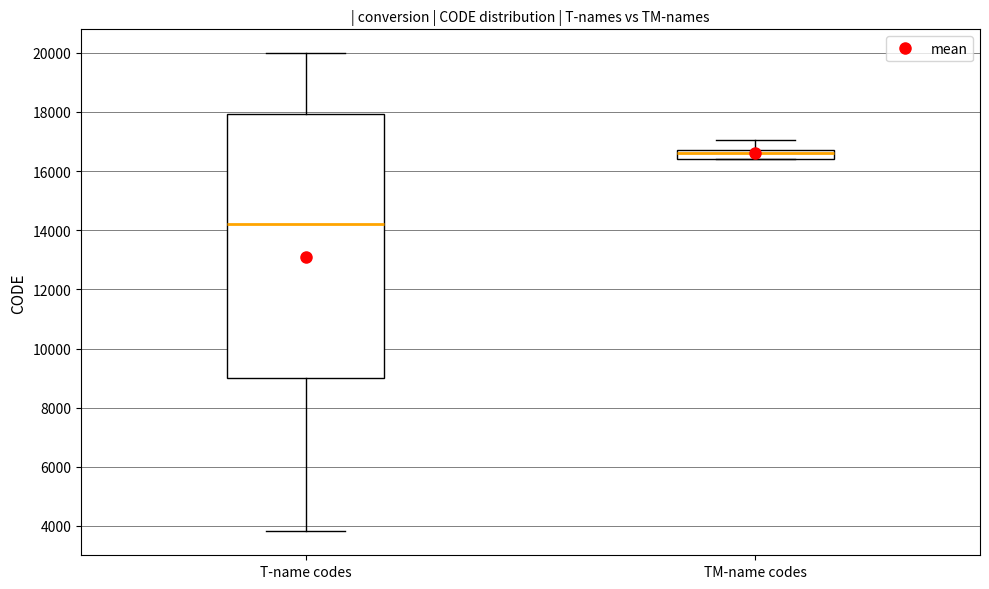

Comparing the boxes themselves (not the whiskers), which one is the tallest?

T-name codes